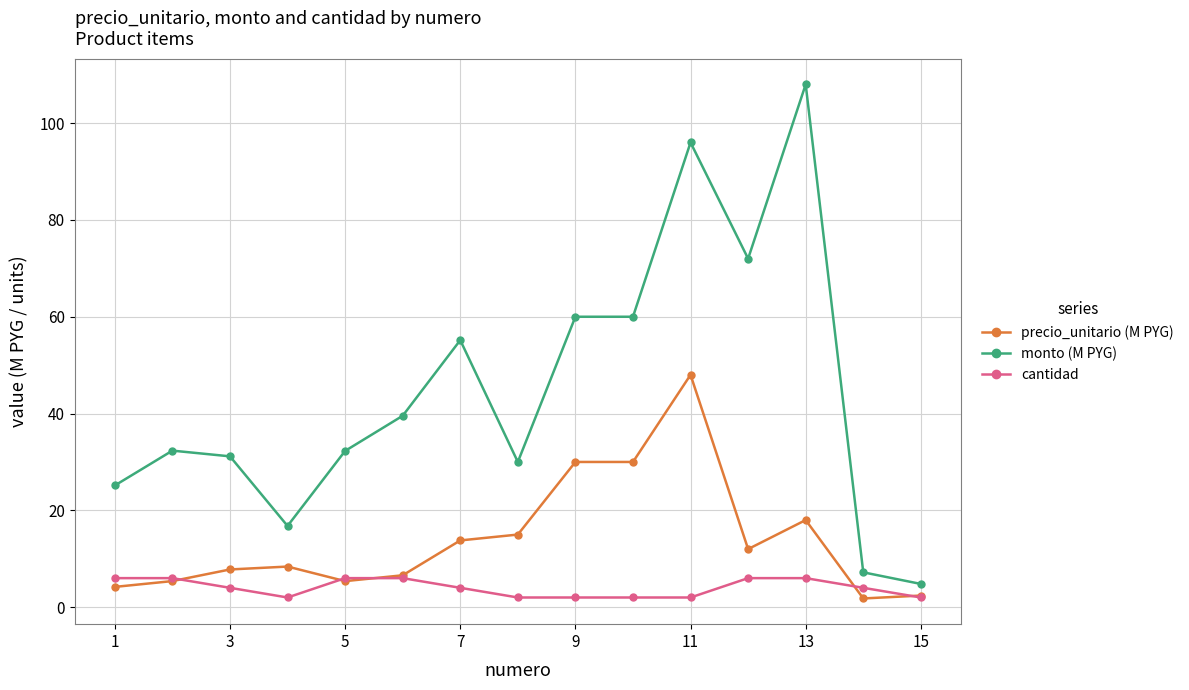

How many distinct data groups are displayed?

3